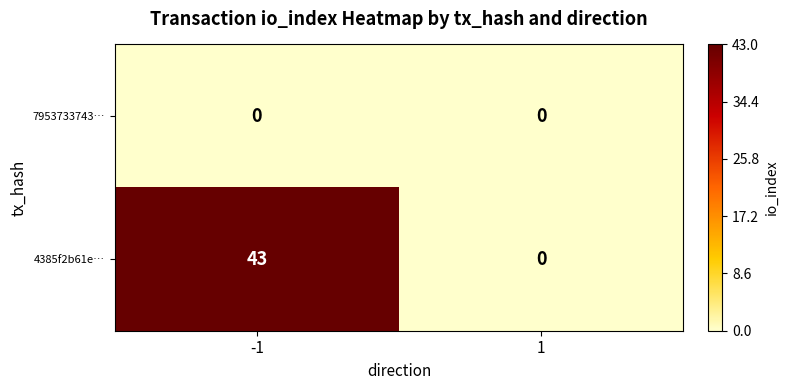

How many values in the 4385f2b61e… series are below 43?

1